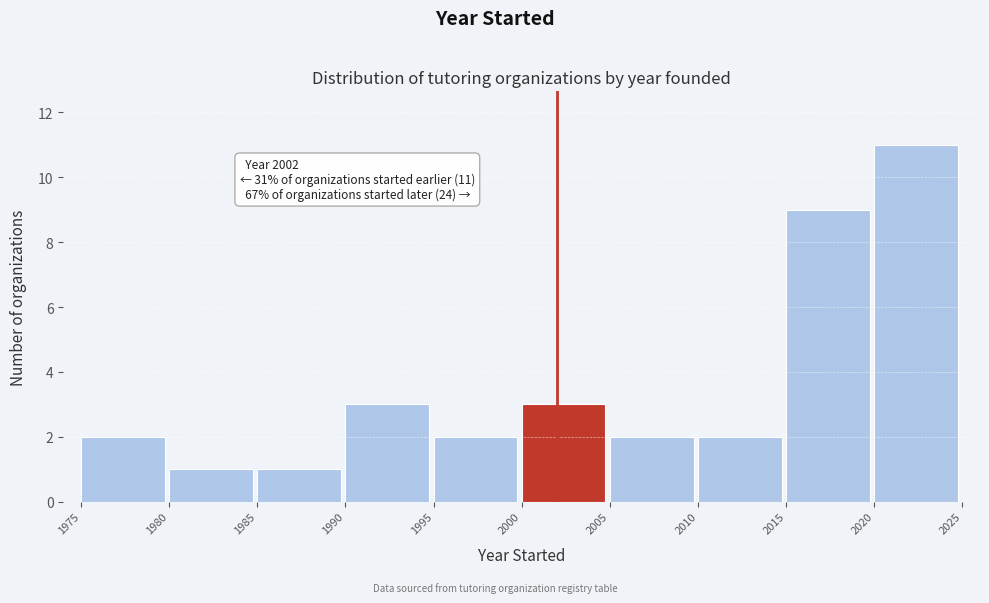

Which range on the x-axis has the tallest bar?

2020 to 2025